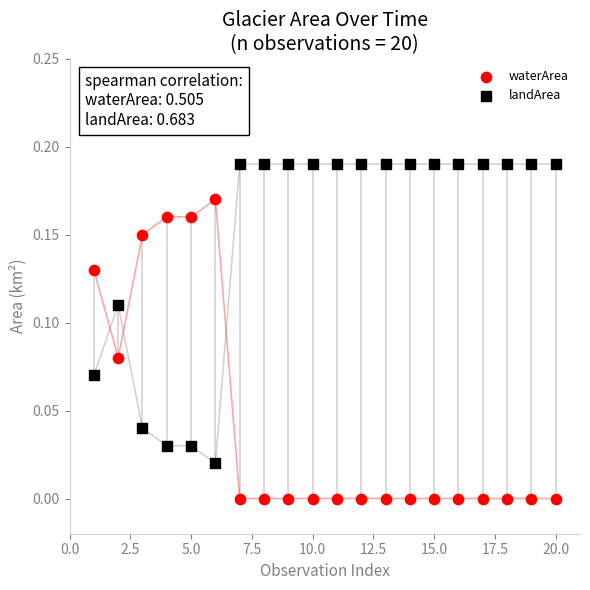

Which series reaches the minimum Y coordinate?

waterArea